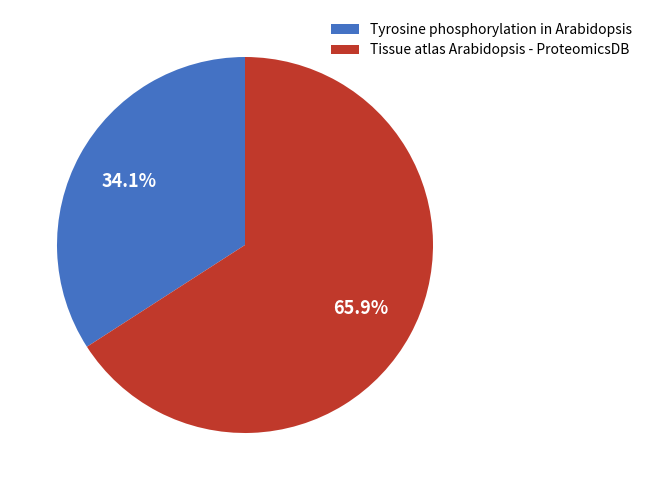

How many segments does this pie chart have?

2